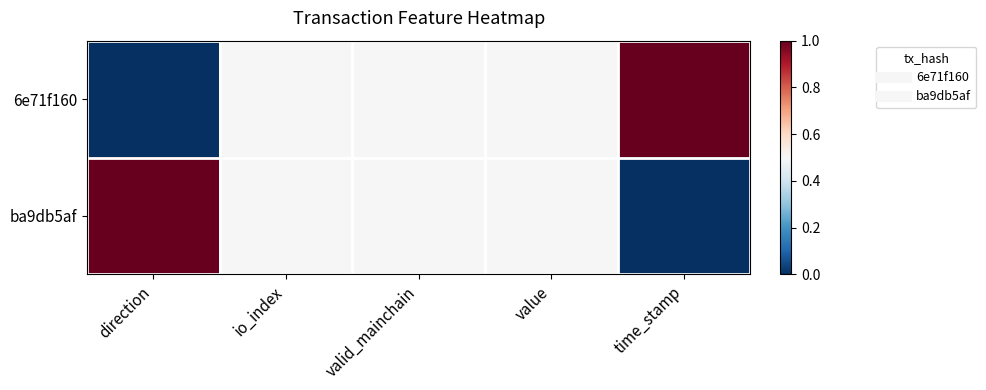

Between io_index and time_stamp, which is larger?

time_stamp